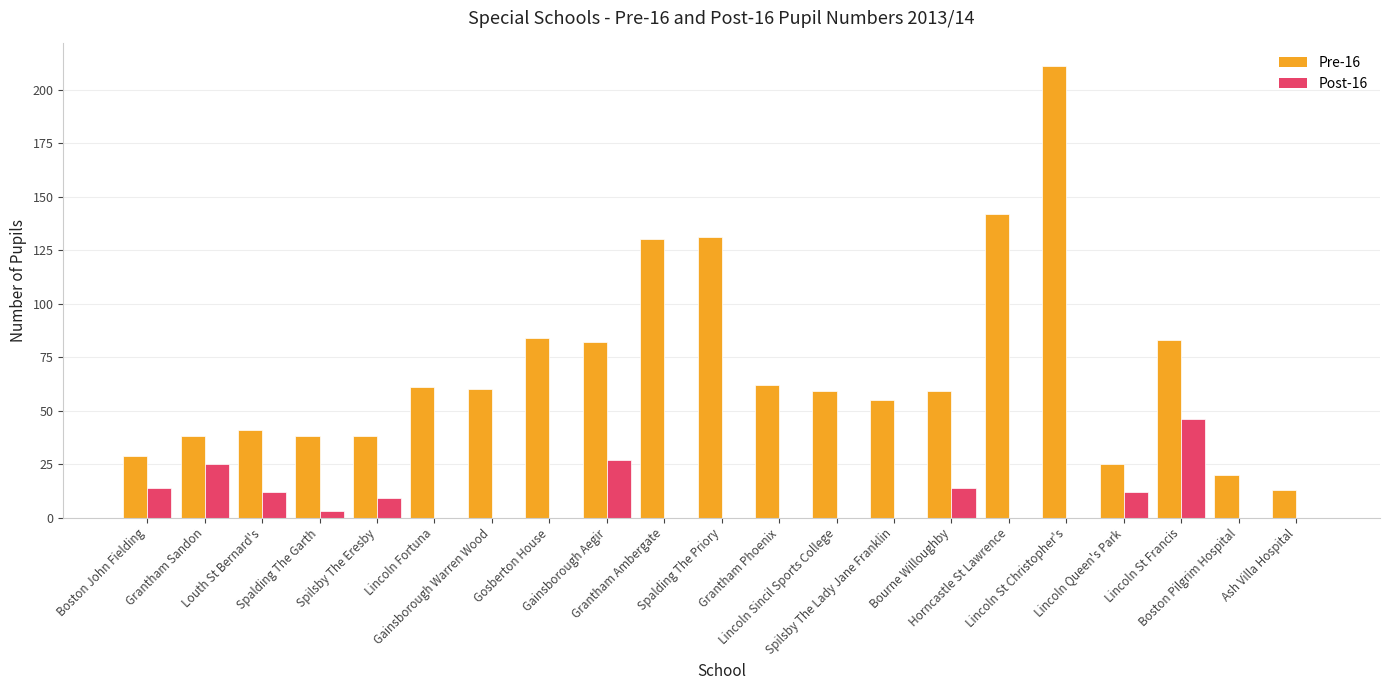

What is the difference between the Pre-16 values at Spalding The Garth and Boston Pilgrim Hospital?

18